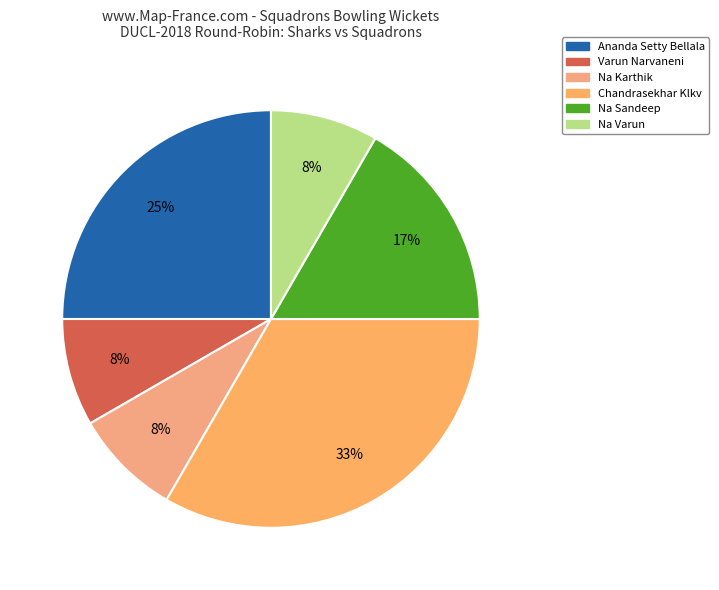

To the nearest percent, what is the difference between the largest and smallest slice percentages?

25%